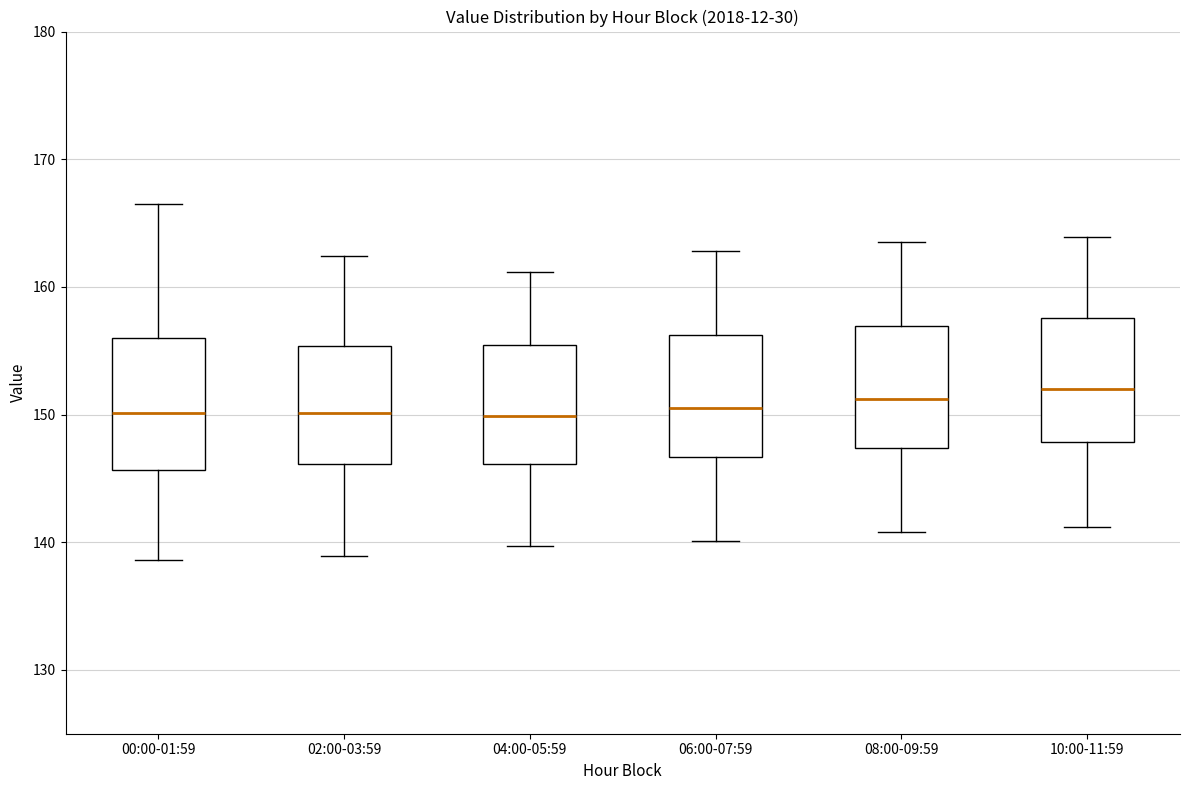

Reading left to right, read every box against the y-axis: the position of its median line, the range the box covers, and the ends of its whiskers. The values are not printed on the chart, so give them approximately, as read against the axis.

00:00-01:59: median 150, box 146 to 156, whiskers 139 to 167
02:00-03:59: median 150, box 146 to 155, whiskers 139 to 162
04:00-05:59: median 150, box 146 to 155, whiskers 140 to 161
06:00-07:59: median 151, box 147 to 156, whiskers 140 to 163
08:00-09:59: median 151, box 147 to 157, whiskers 141 to 164
10:00-11:59: median 152, box 148 to 158, whiskers 141 to 164